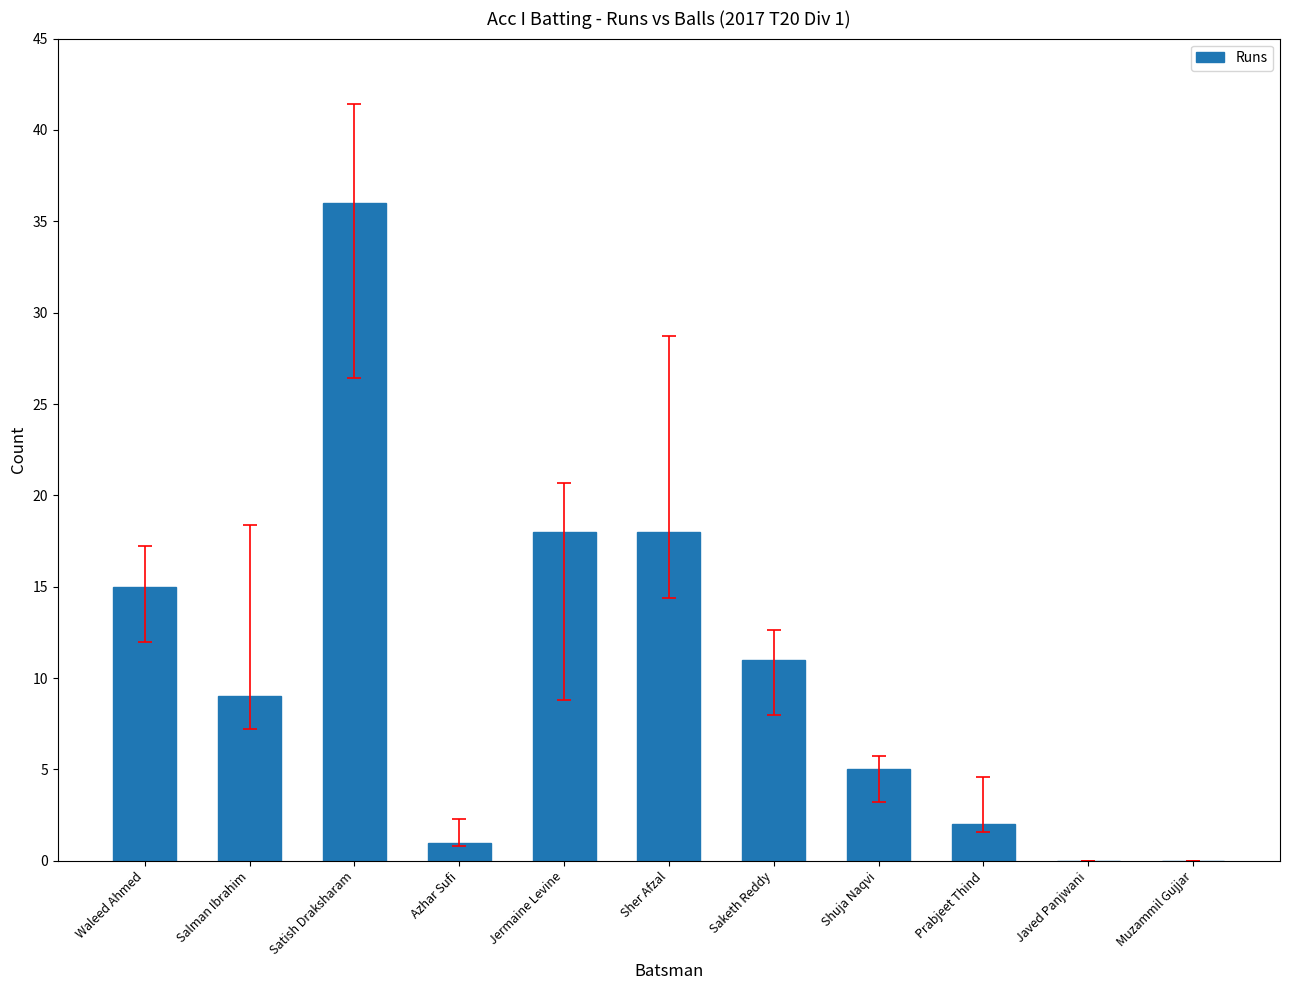

What is the change in value from Azhar Sufi to Jermaine Levine?

+17